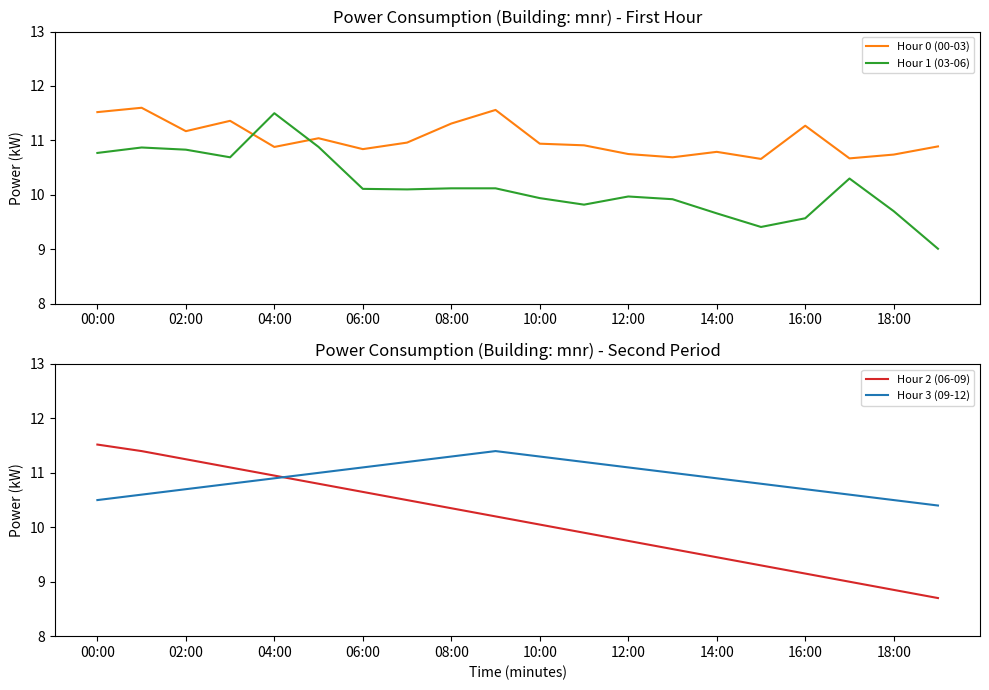

What is the minimum value for Hour 2 (06-09)?

8.7